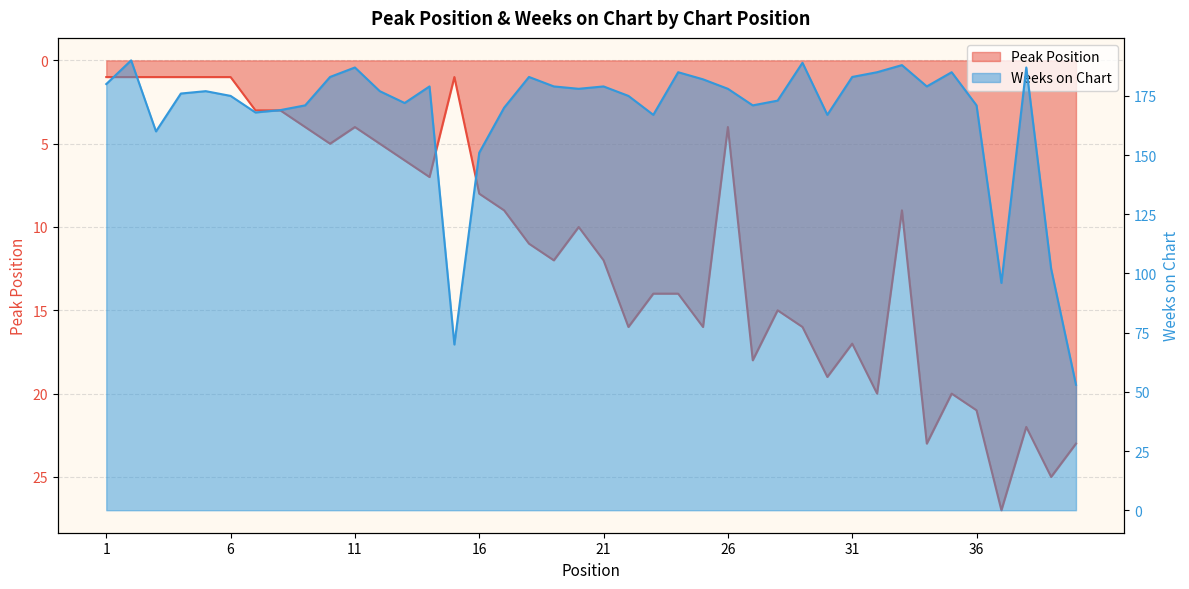

Reading right to left, transcribe all the data shown in this chart.

Peak Position: 23	25	22	27	21	20	23	9	20	17	19	16	15	18	4	16	14	14	16	12	10	12	11	9	8	1	7	6	5	4	5	4	3	3	1	1	1	1	1	1
Weeks on Chart: 53	102	187	96	171	185	179	188	185	183	167	189	173	171	178	182	185	167	175	179	178	179	183	170	151	70	179	172	177	187	183	171	169	168	175	177	176	160	190	180